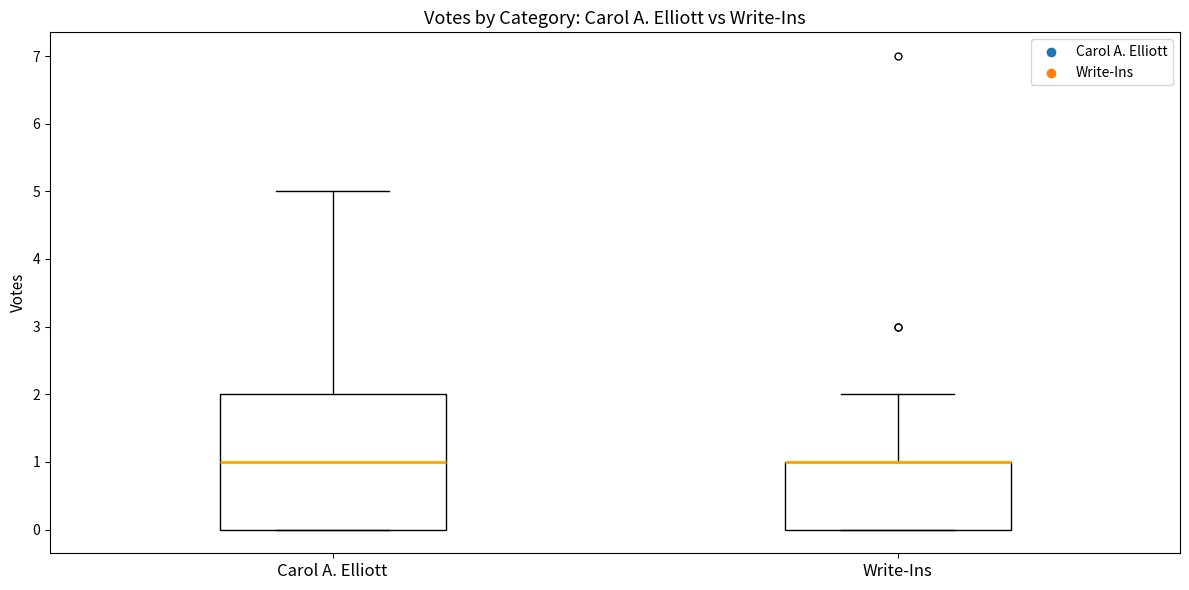

Where is the upper edge of the box for Write-Ins on the y-axis? The values are not printed on the chart, so give them approximately, as read against the axis.

1